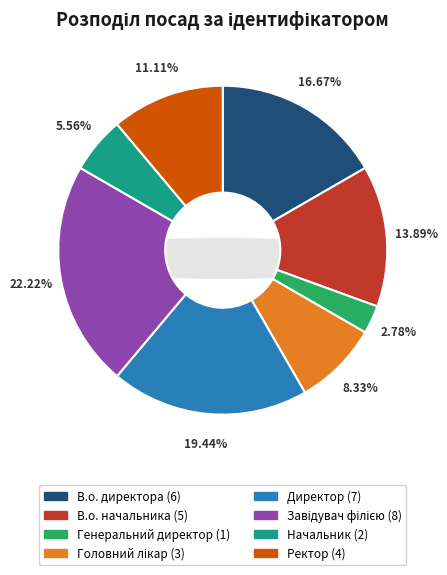

Is there any slice that represents more than half of the pie?

No